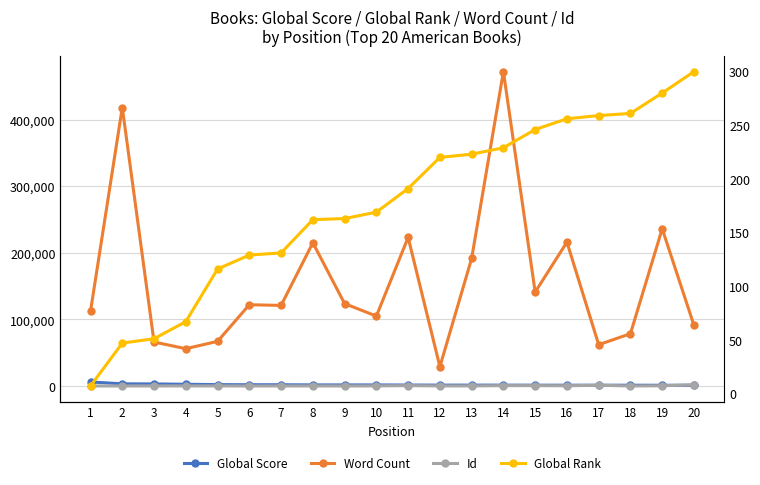

True or false: Id has a value of 1145 at 17.

True